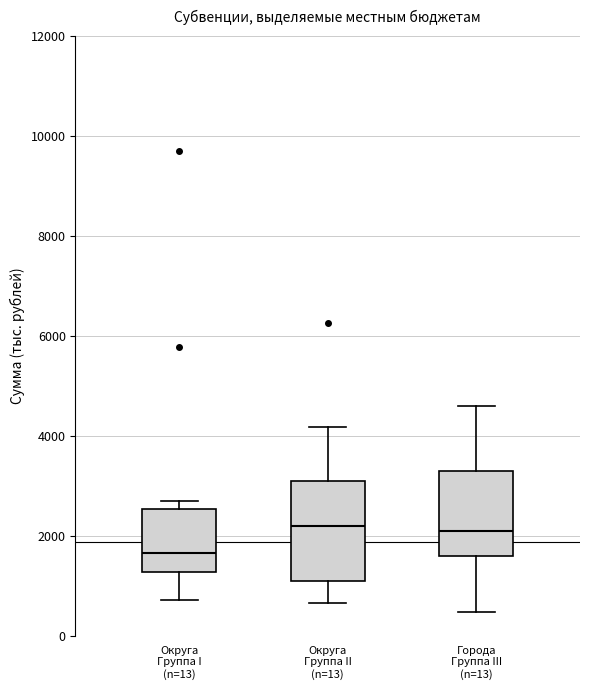

Where does the median line of the box for Округа Группа I (n=13) sit on the y-axis? The values are not printed on the chart, so give them approximately, as read against the axis.

1600